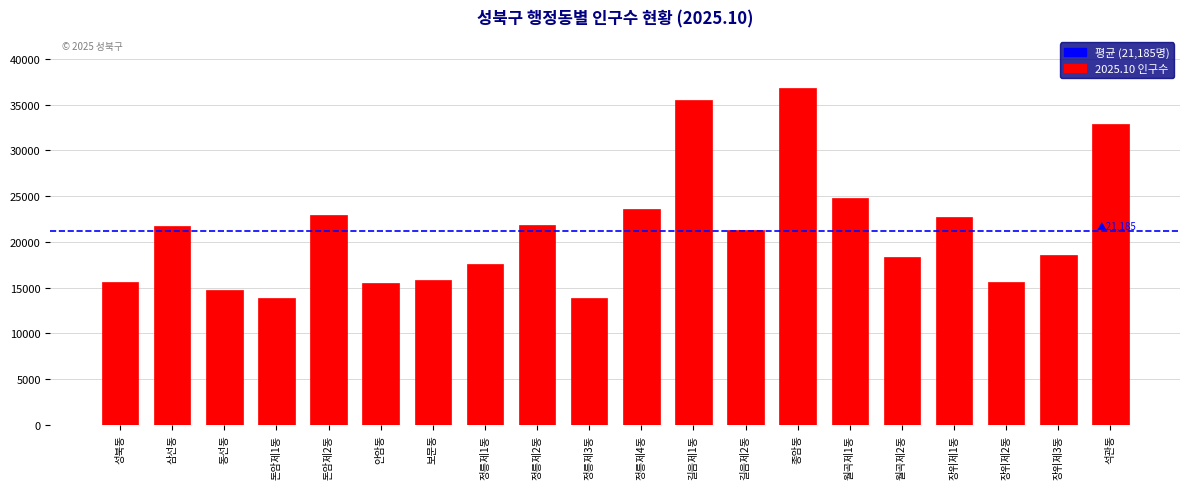

What is the label of the 18th bar from the left?

장위제2동